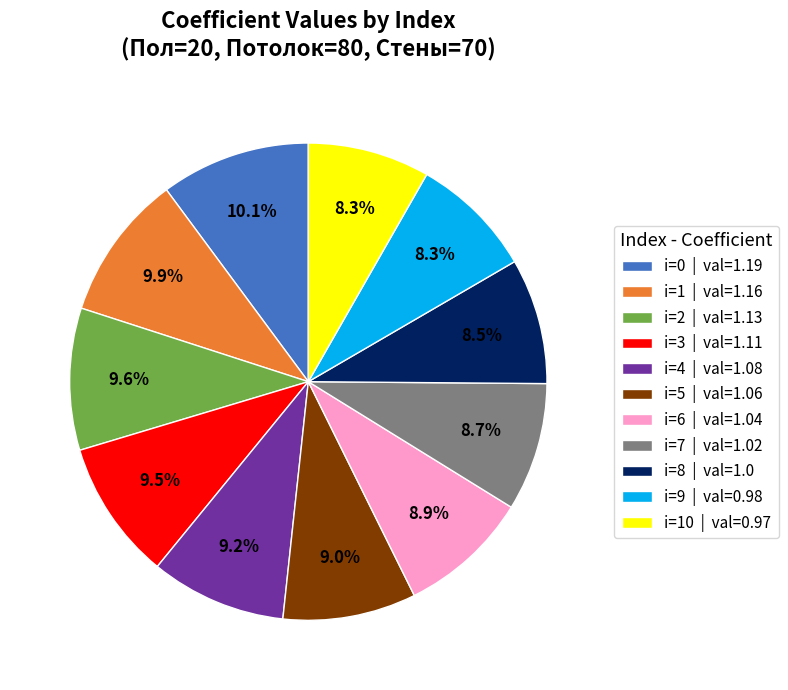

Between i=3 | val=1.11 and i=7 | val=1.02, which is larger?

i=3 | val=1.11